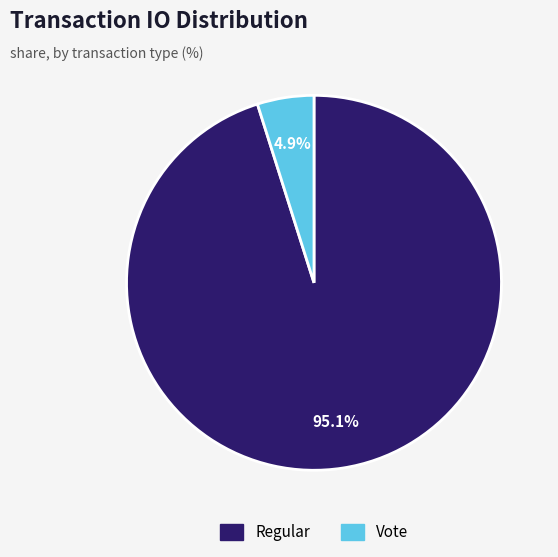

Between Vote and Regular, which is larger?

Regular